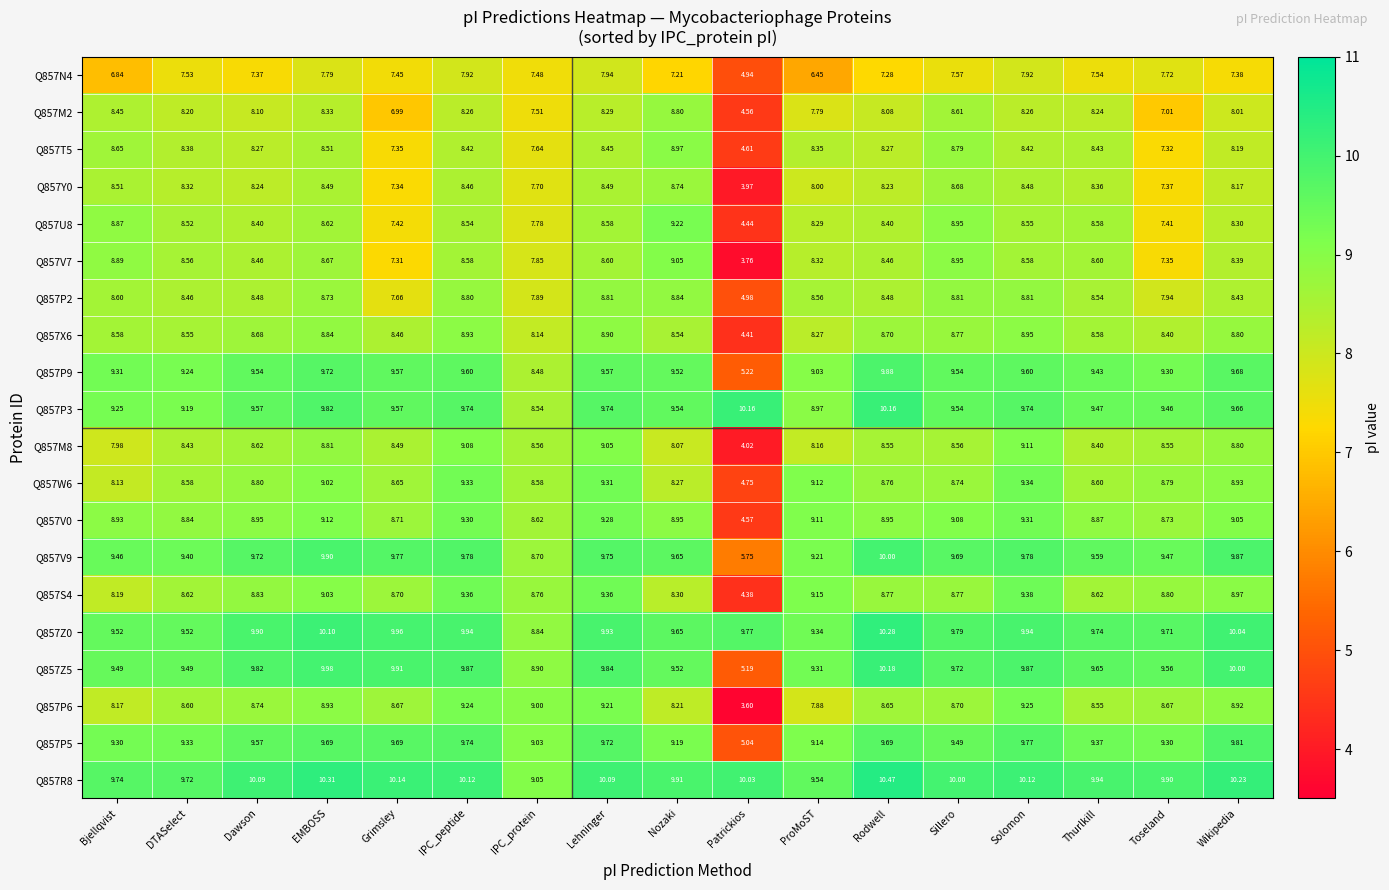

Where is Q857Z0 nearest to the value 9?

IPC_protein